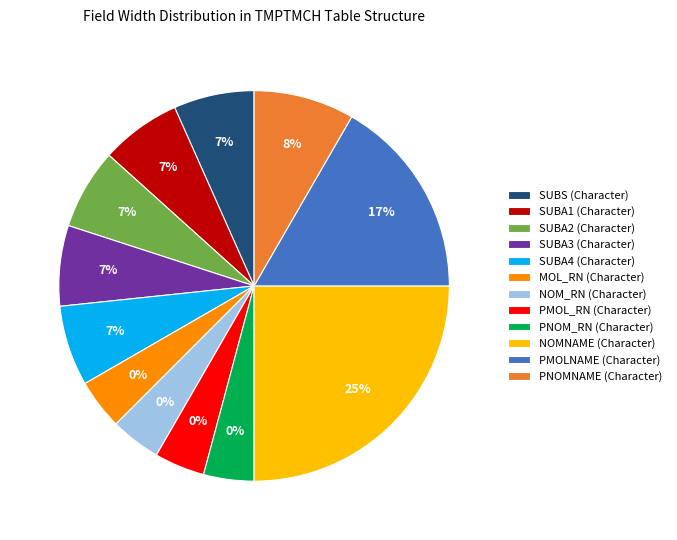

Is there any slice that represents more than half of the pie?

No